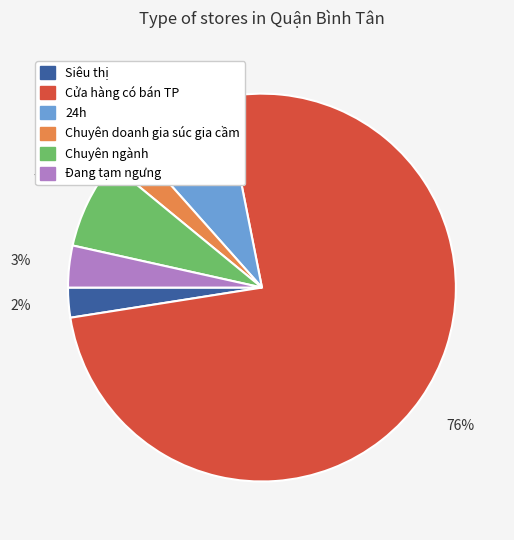

Count the number of slices in the pie.

6